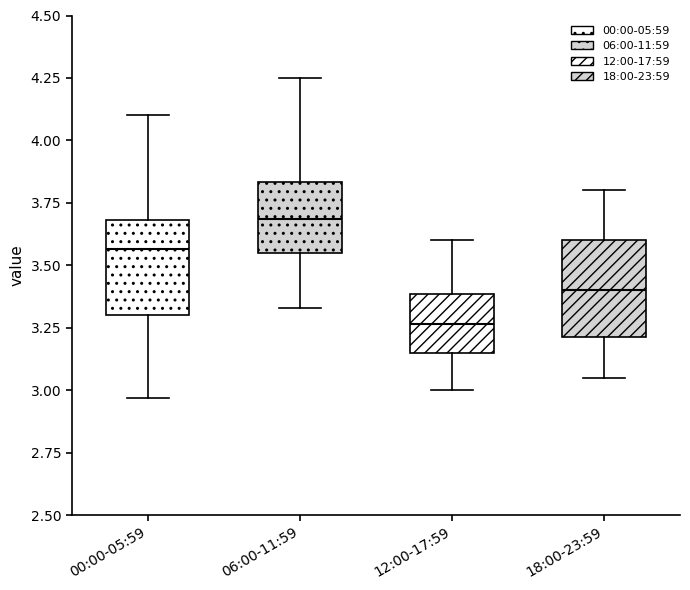

Where does the median line of the box for 18:00-23:59 sit on the y-axis? The values are not printed on the chart, so give them approximately, as read against the axis.

3.40